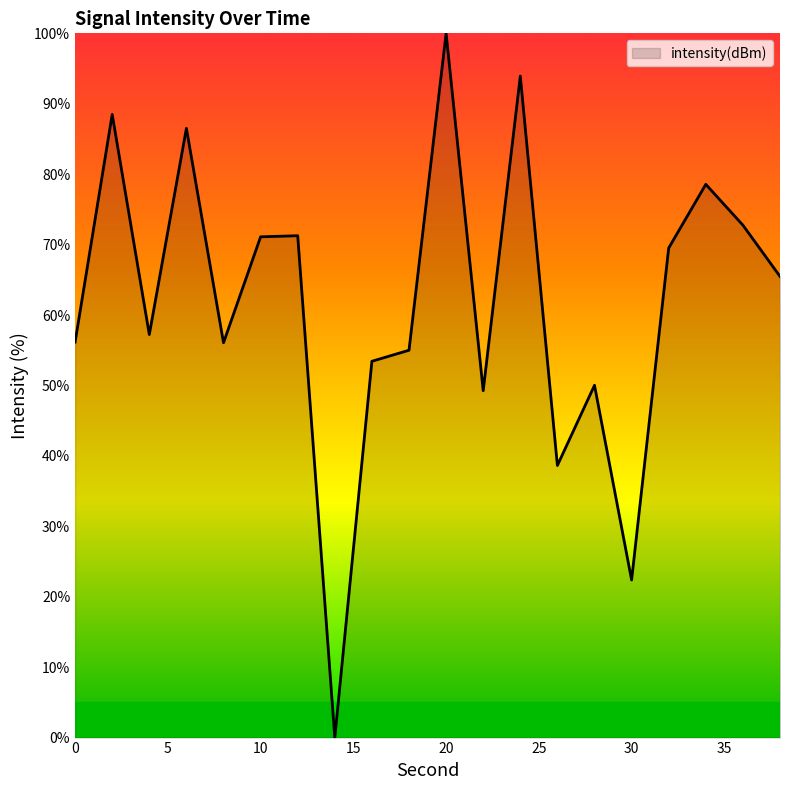

What is the difference between the second highest and second lowest values?

71.6